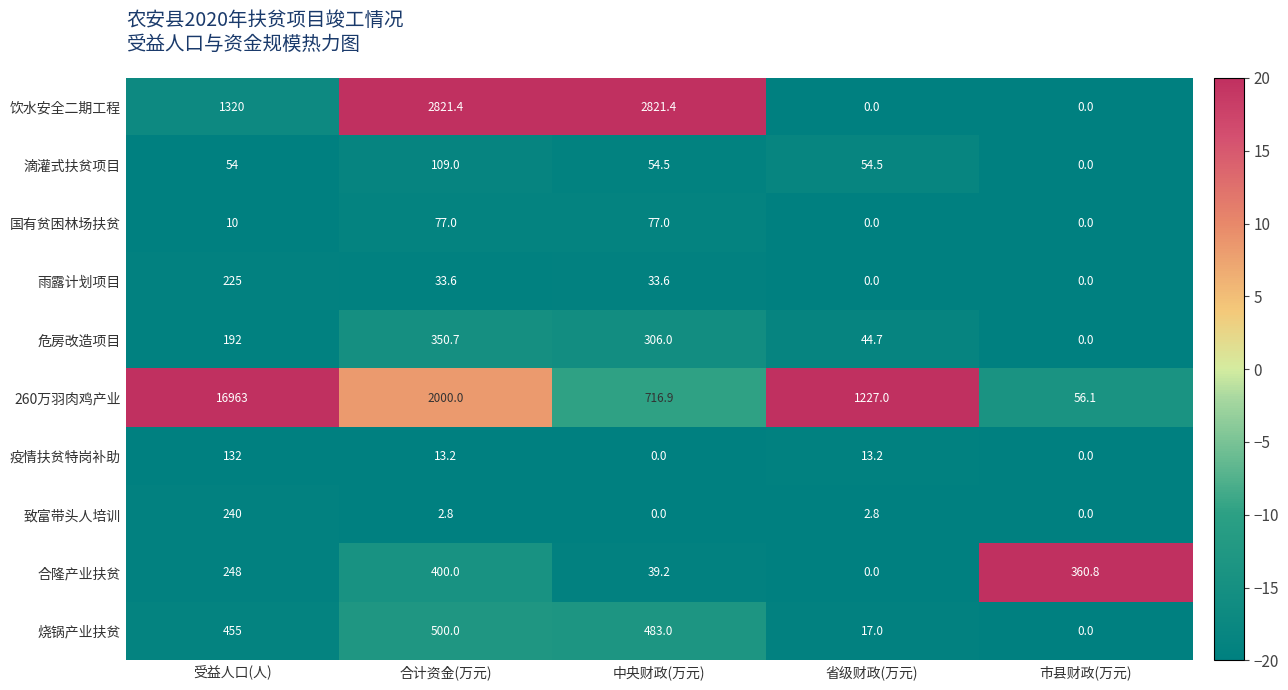

Which series has the largest range (max minus min)?

260万羽肉鸡产业